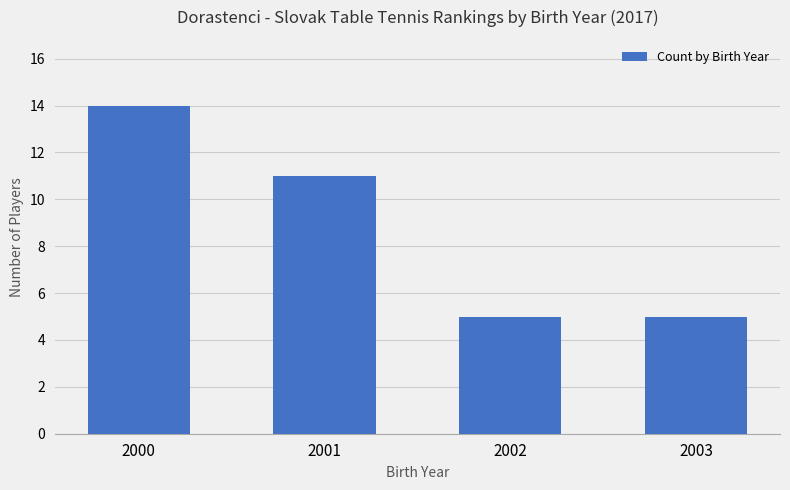

What is the smallest value displayed?

5